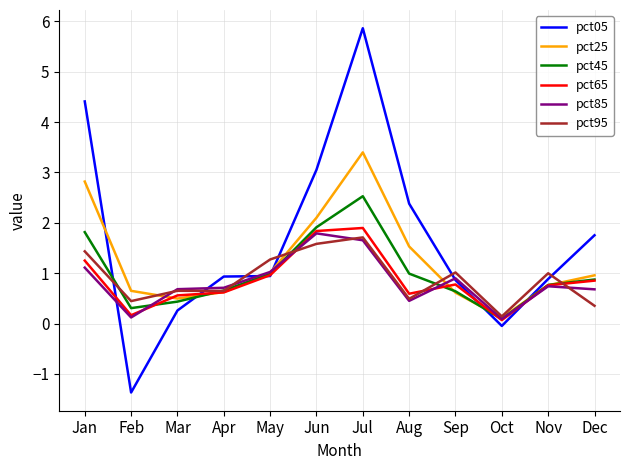

Between which two adjacent categories do pct05 and pct25 first intersect?

Jan and Feb